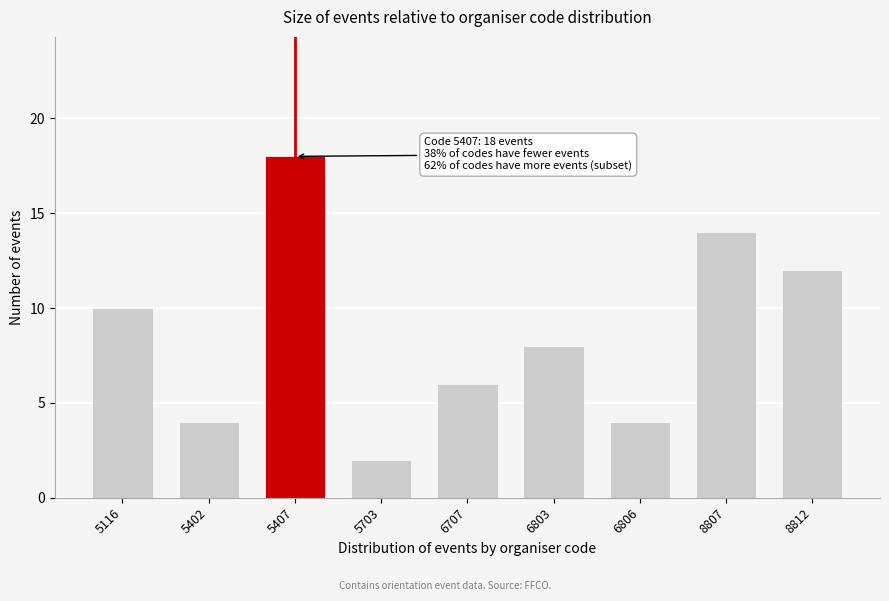

Reading right to left, transcribe all the data shown in this chart.

8812=12	8807=14	6806=4	6803=8	6707=6	5703=2	5407=18	5402=4	5116=10